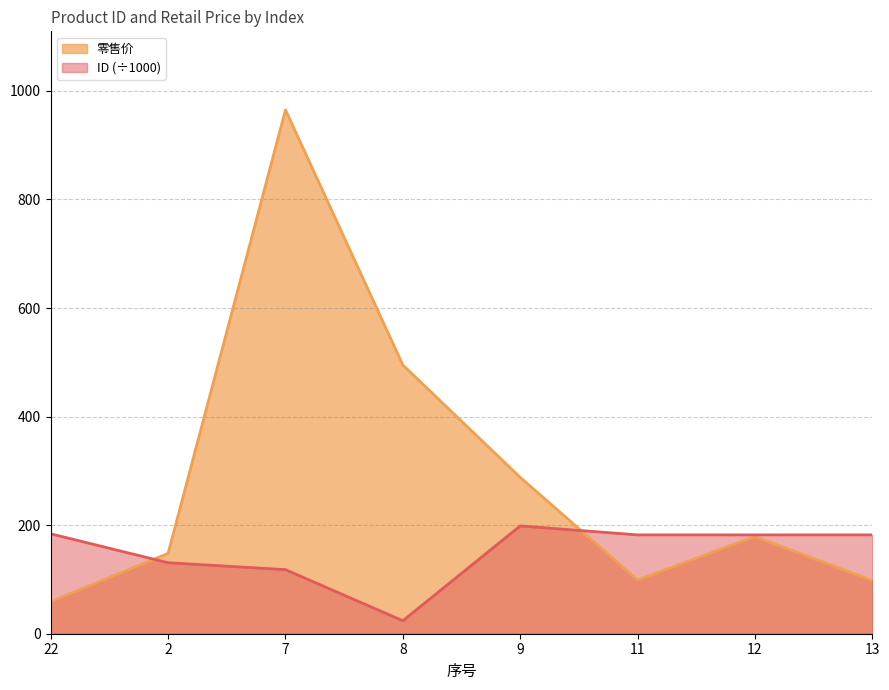

After their last crossing, which series has the higher values: ID or 零售价?

ID